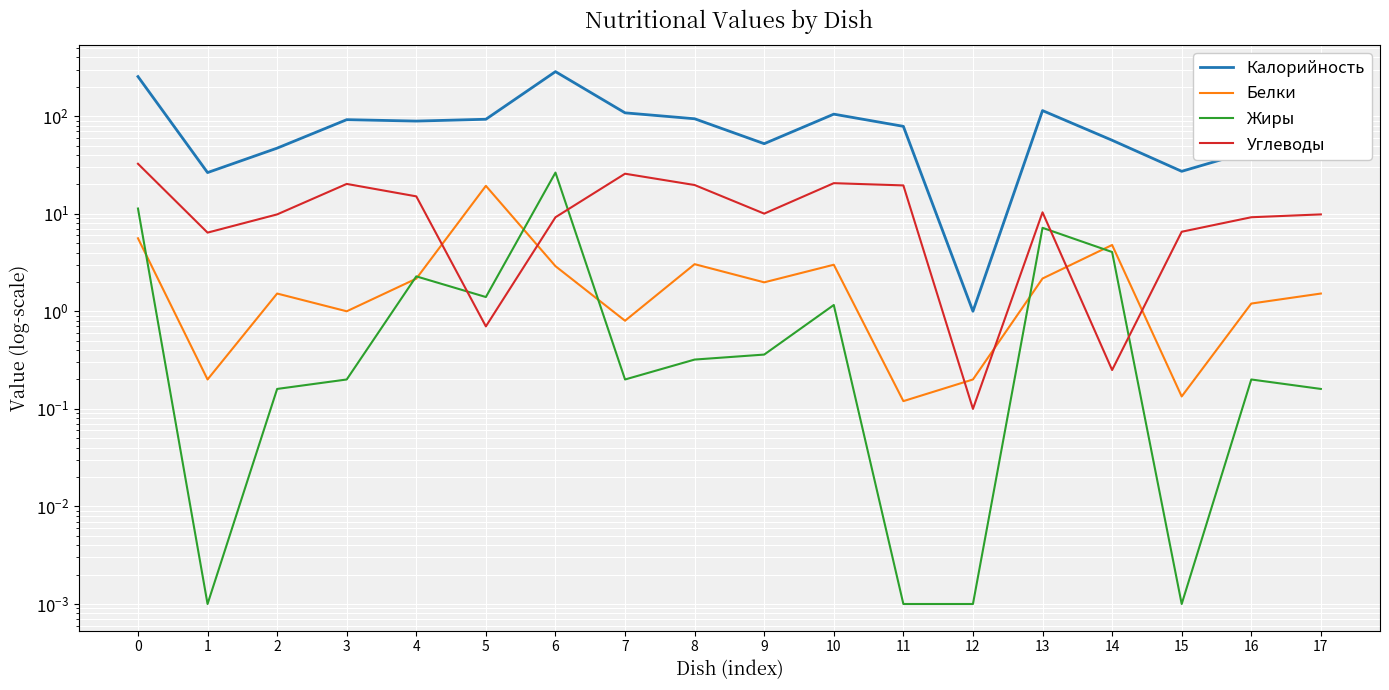

In Белки, how many points are higher than both neighbors (excluding endpoints)?

5